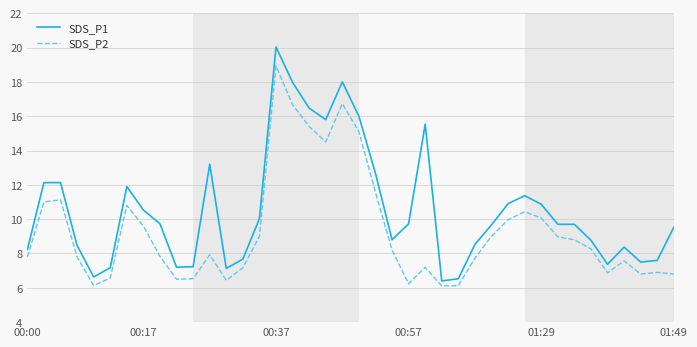

At how many categories does at least one series exceed 9?

23